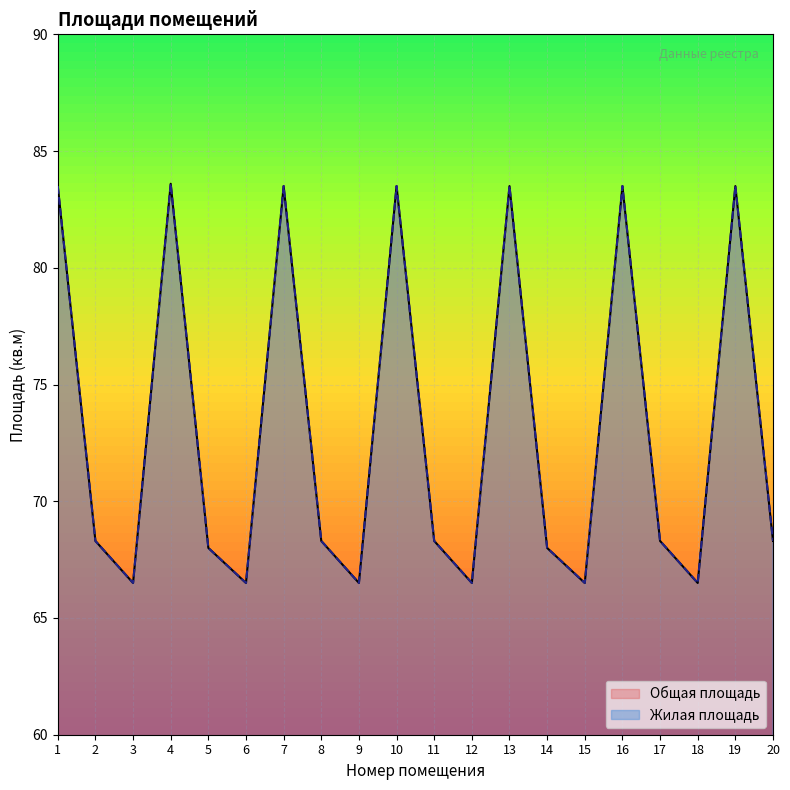

Which category has the highest value across all series?

4